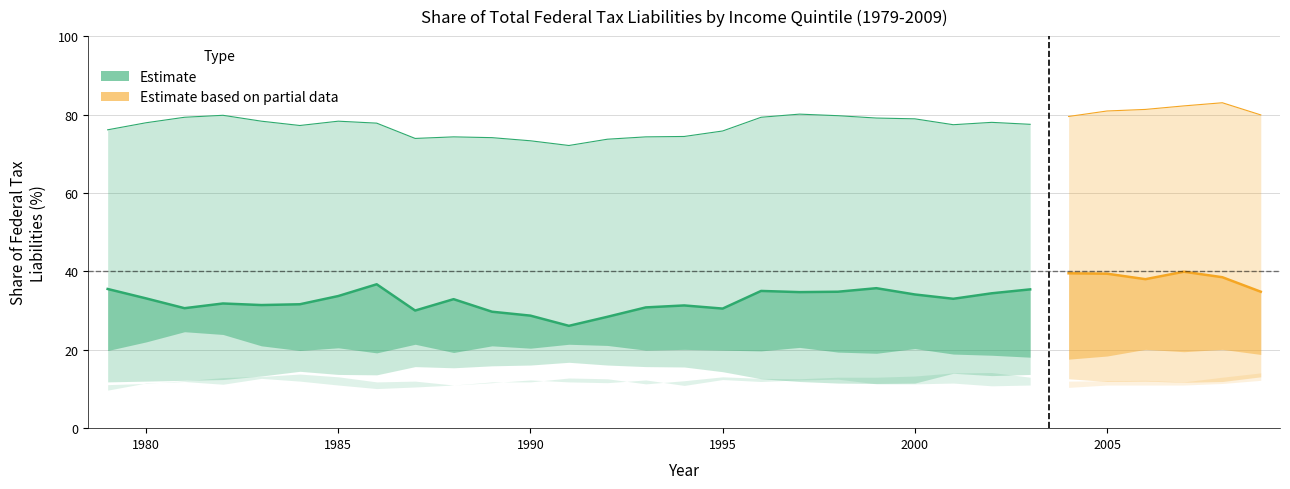

The Top 1% series shows 41.7 at 1991. True or false?

False